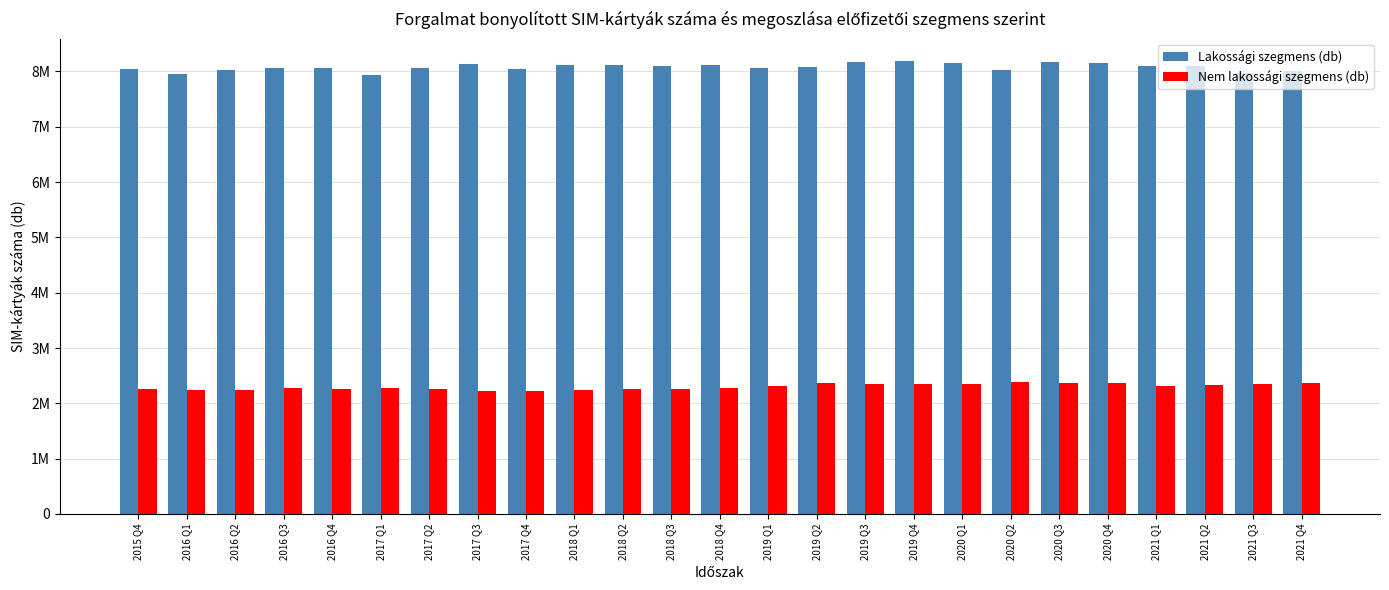

Are the bars horizontal?

No